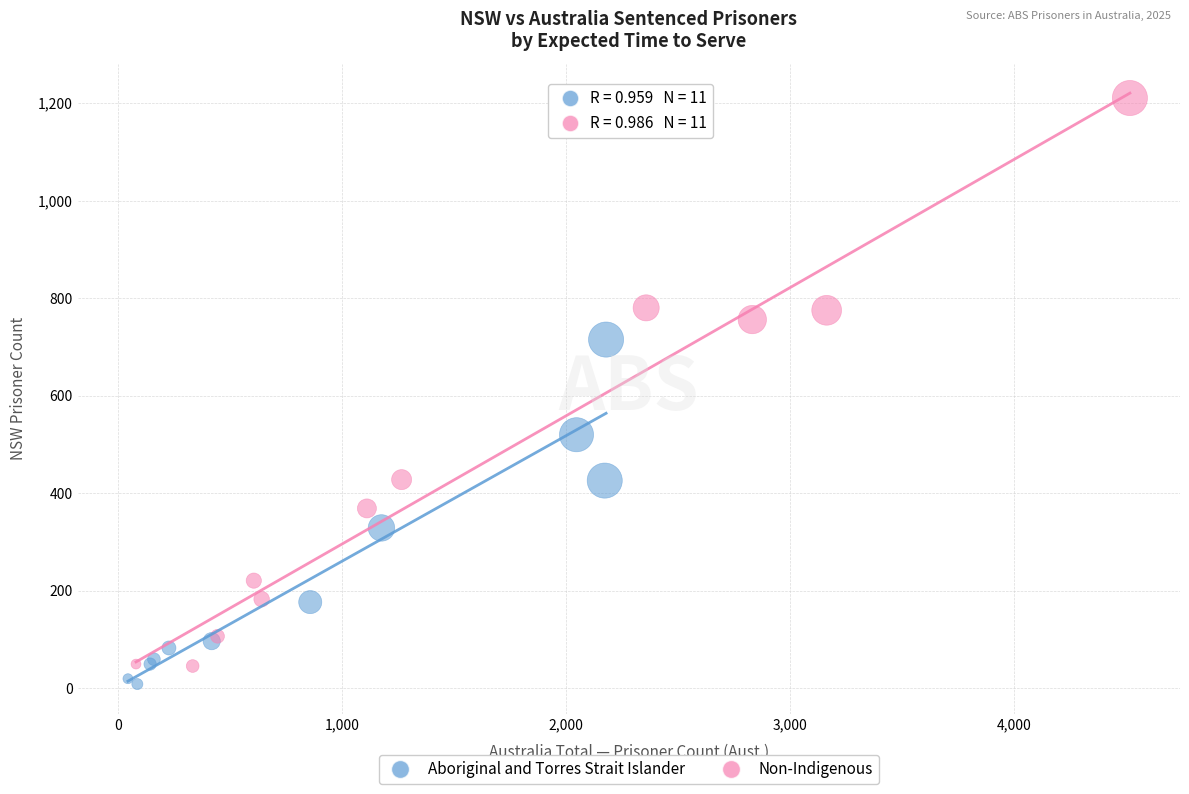

What are all the series names shown in the legend?

Aboriginal and Torres Strait Islander, Non-Indigenous